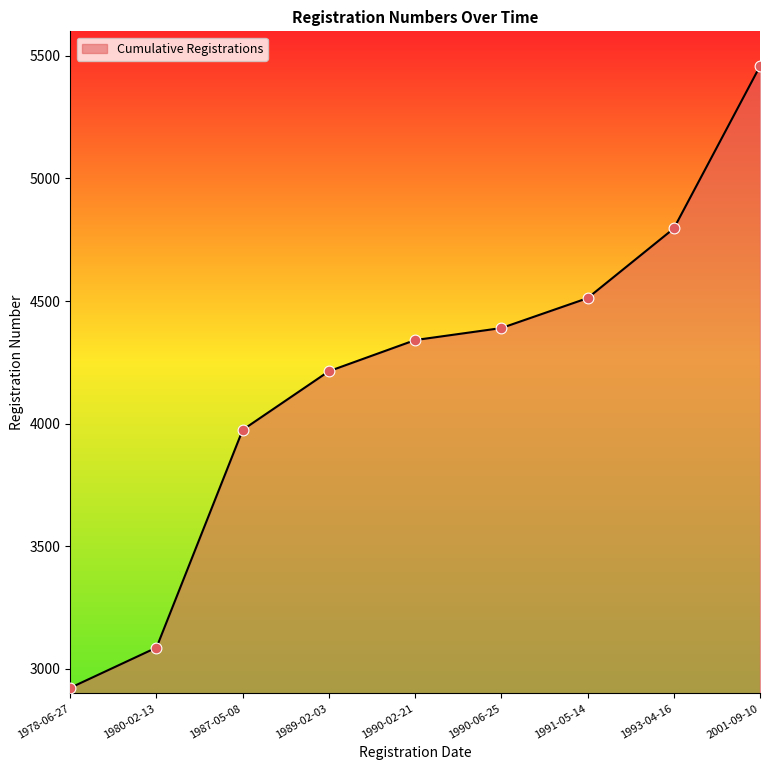

What is the change in value from 1990-02-21 to 2001-09-10?

+1117